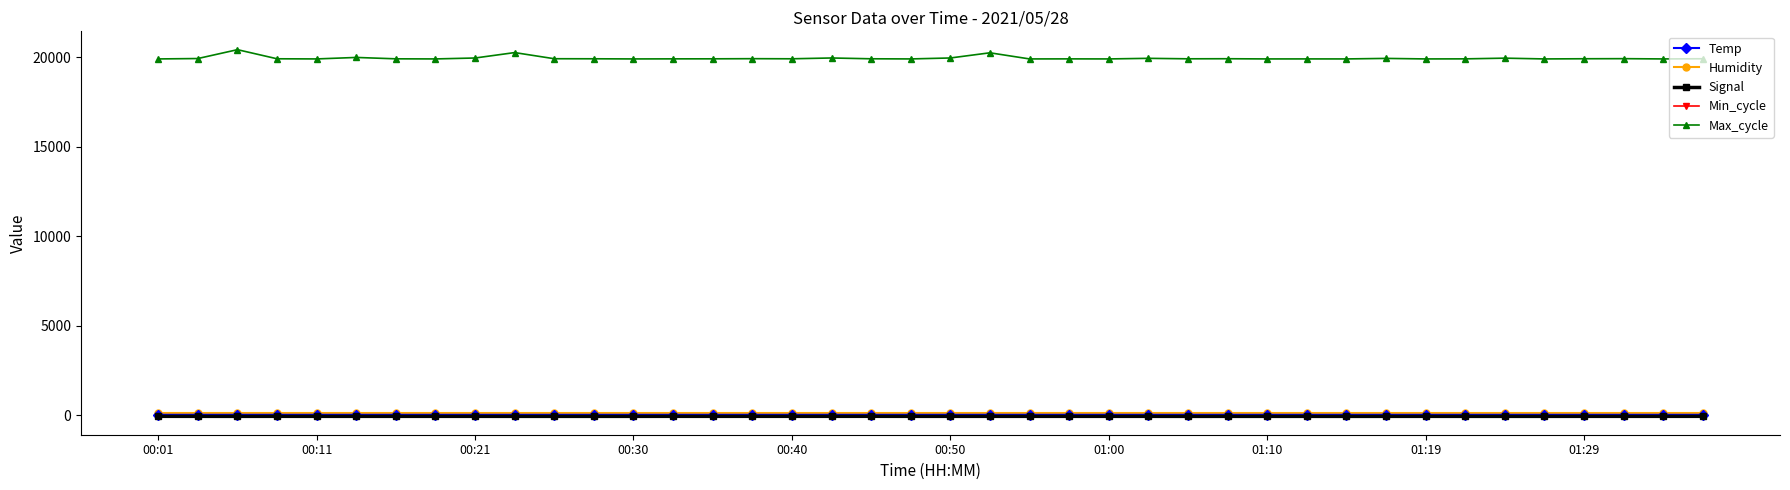

How many lines are shown in the chart?

5